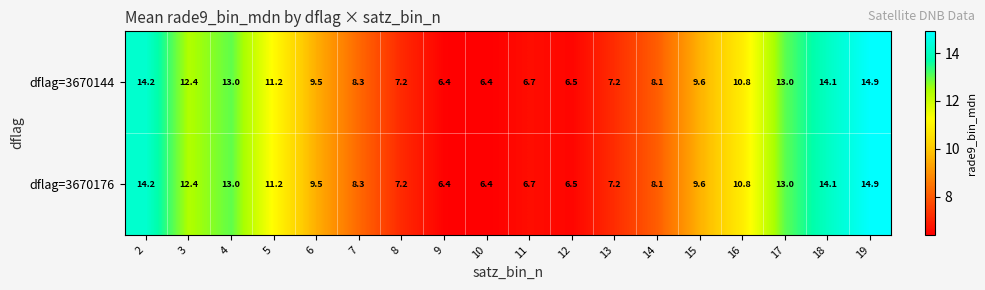

What is the sum of all dflag=3670144 values?

179.5